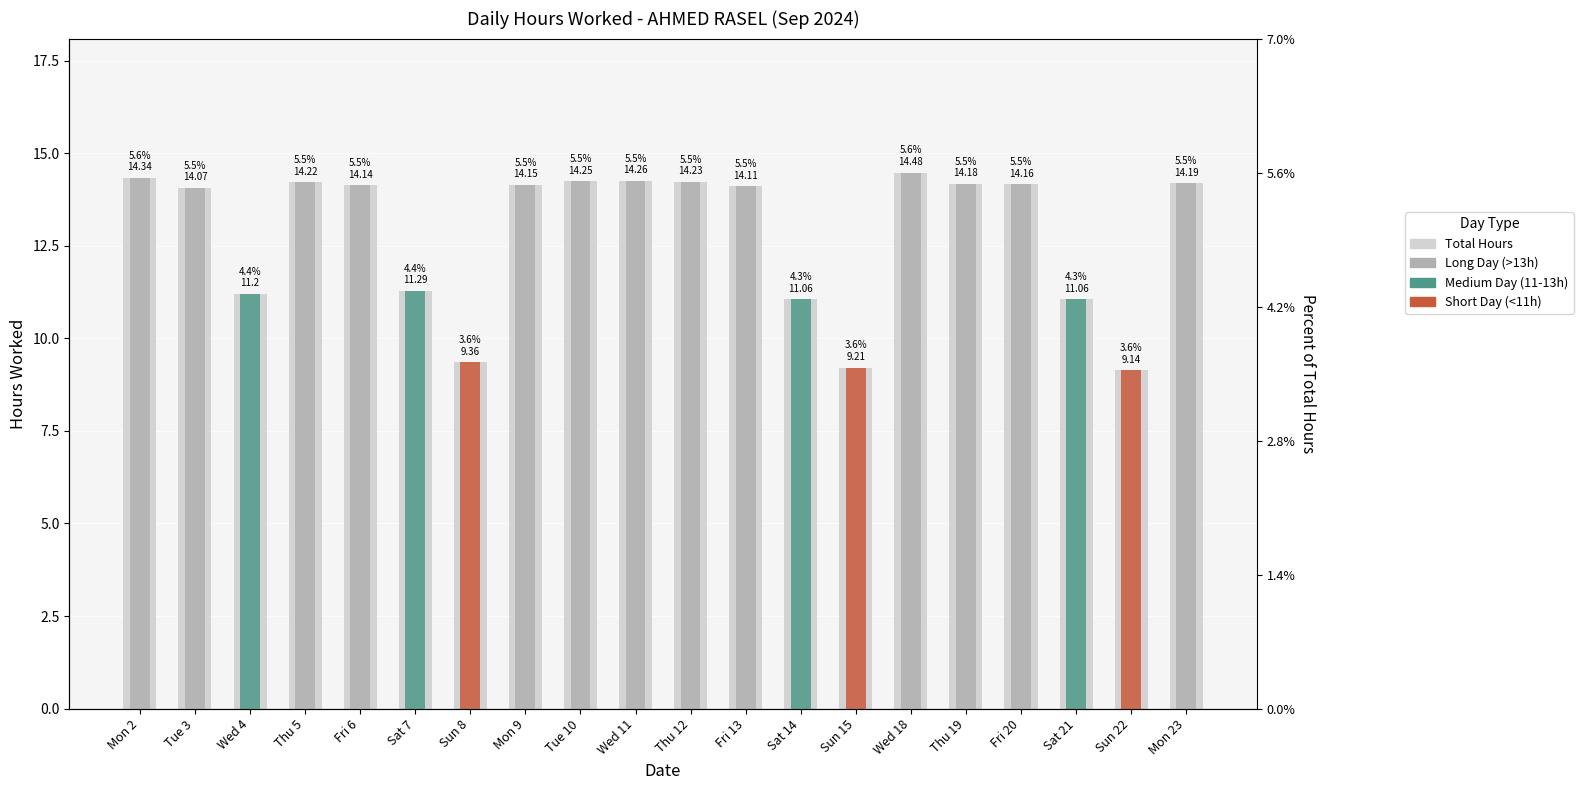

What are all the series names shown in the legend?

Total Hours, Long Day (>13h), Medium Day (11-13h), Short Day (<11h)